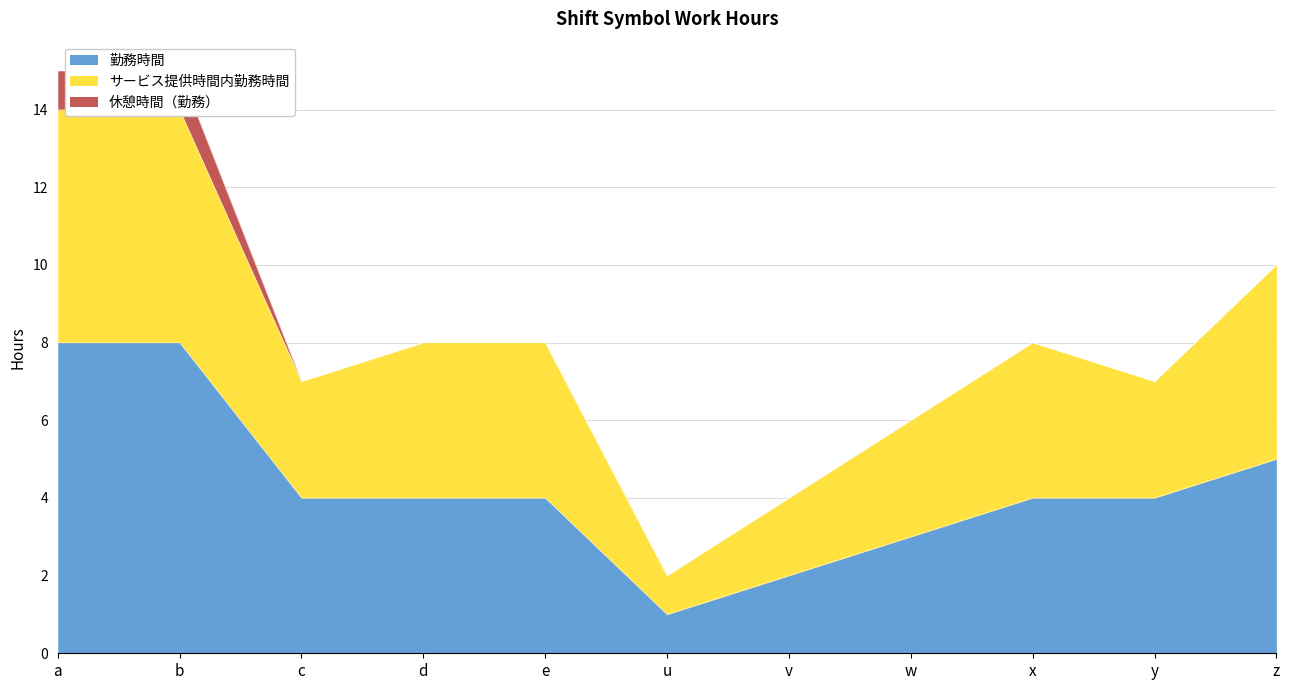

Is it true that 勤務時間 equals 4 at d?

True